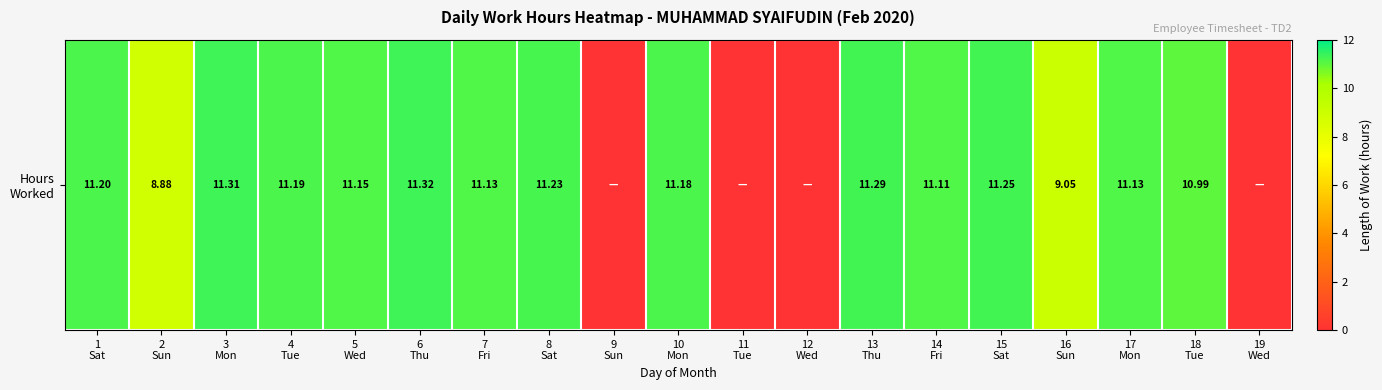

The chart shows a value of 11.3 at 13
Thu. True or false?

True